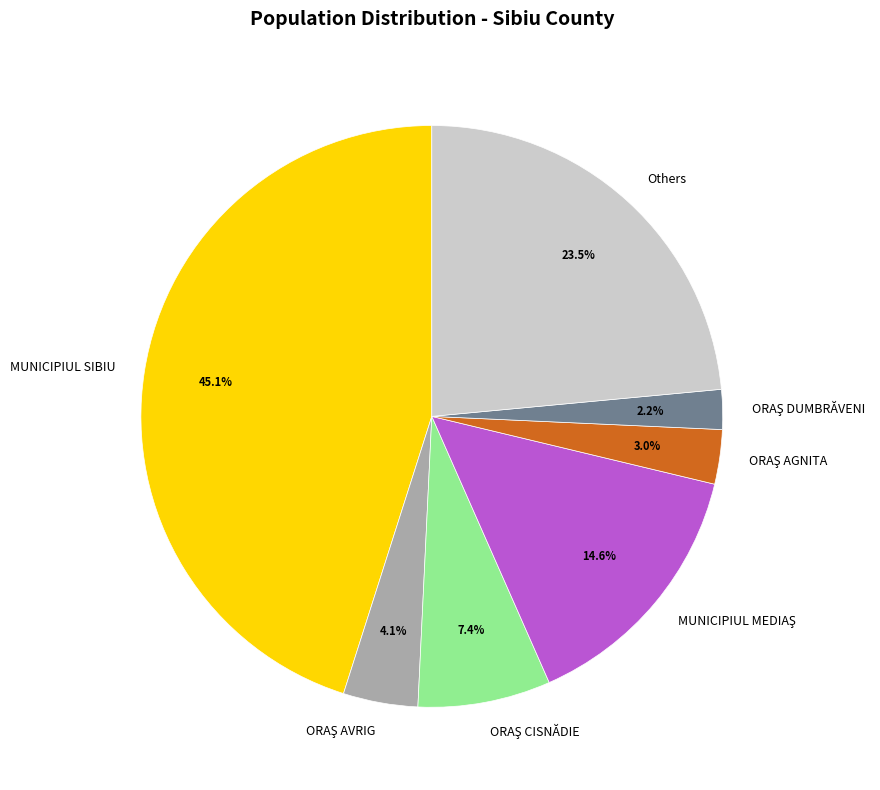

How many segments does this pie chart have?

7